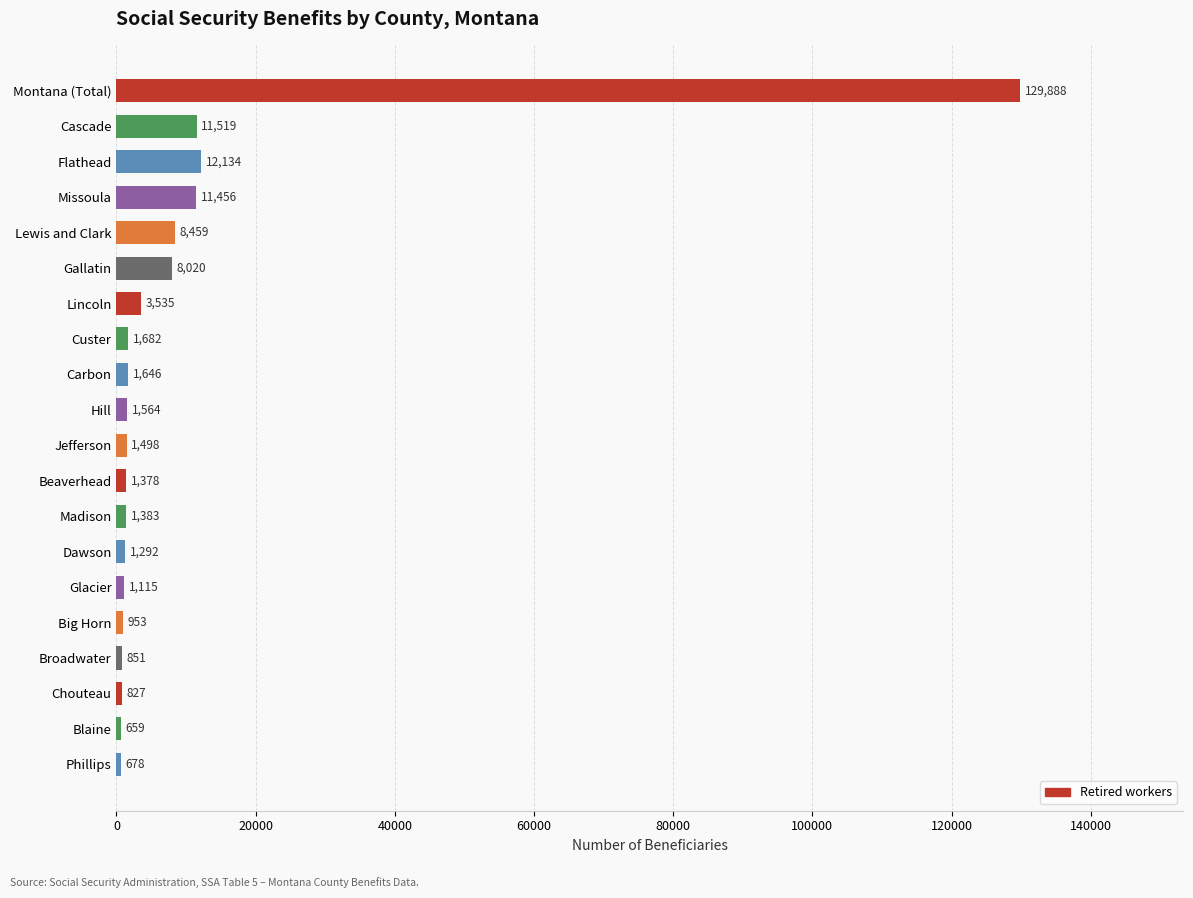

Does the chart contain stacked bars?

No